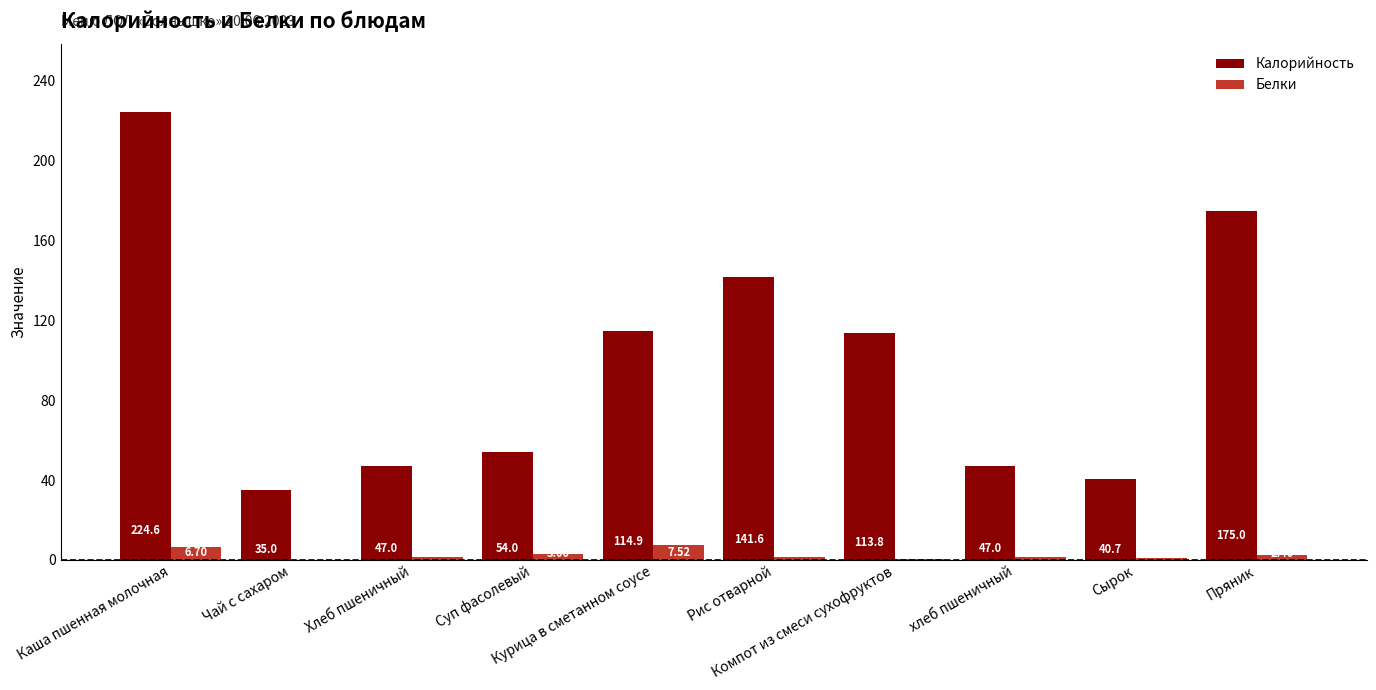

Which series has the largest total across all categories?

Калорийность